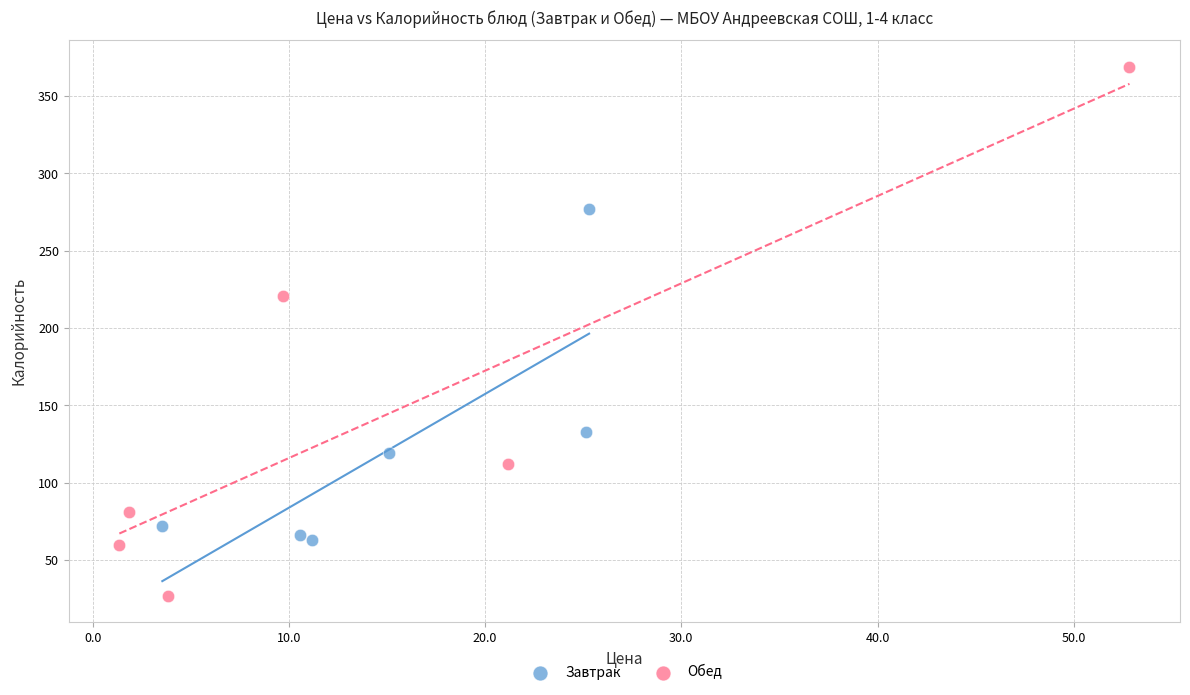

Which series has the largest Y range (max minus min)?

Обед